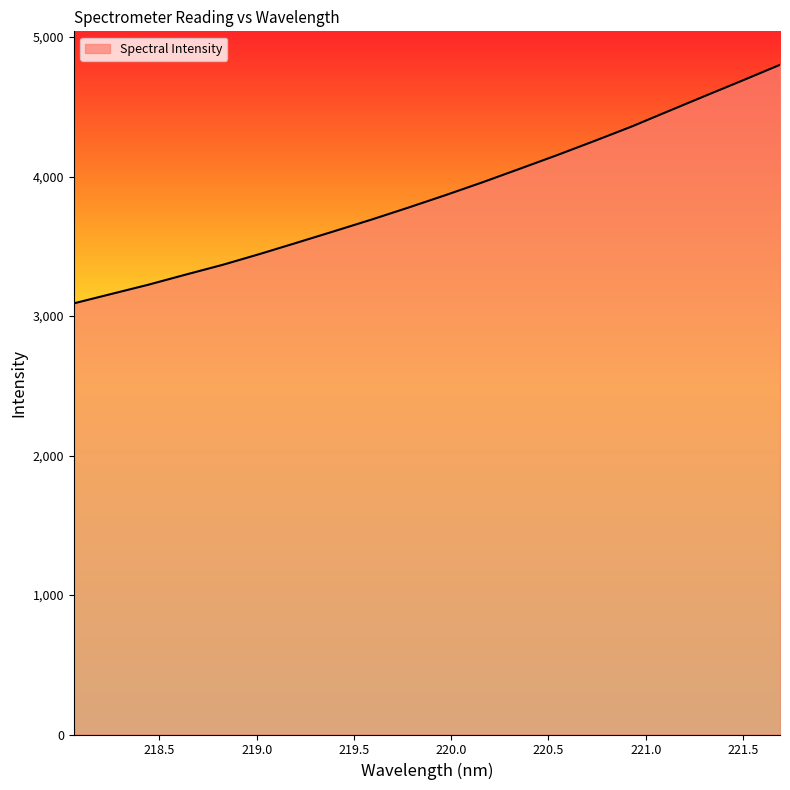

What is the smallest value displayed?

3090.6